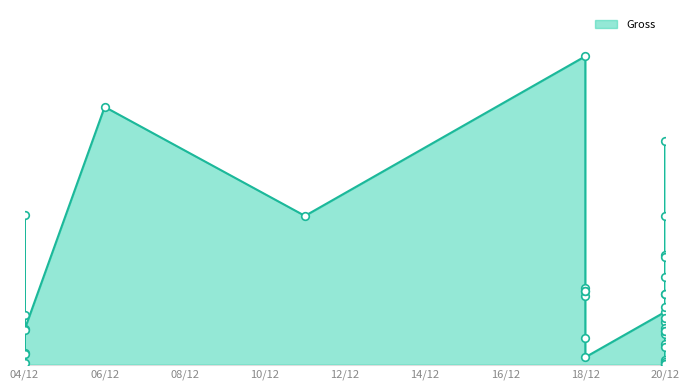

Between 20/12/2018 and 18/12/2018, which is larger?

18/12/2018